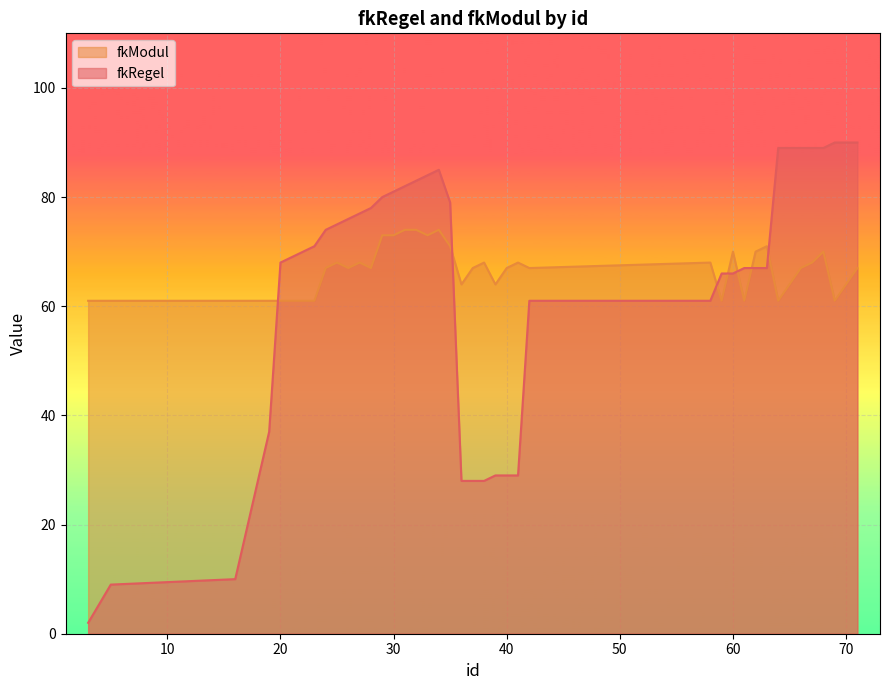

How many intersections are there between fkRegel and fkModul?

7